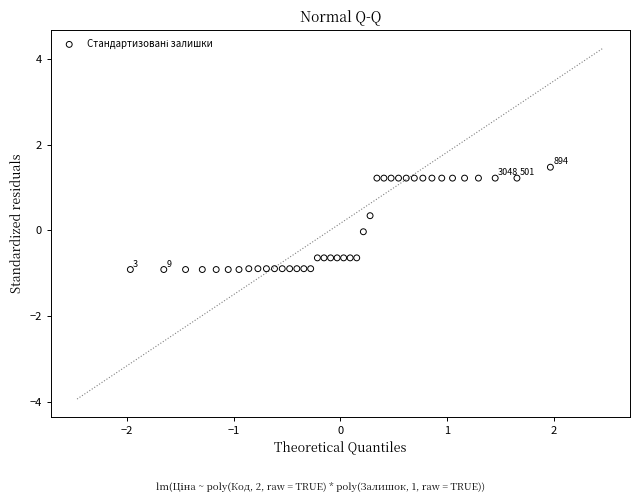

What is the range of Y values (max minus min)?

2.4